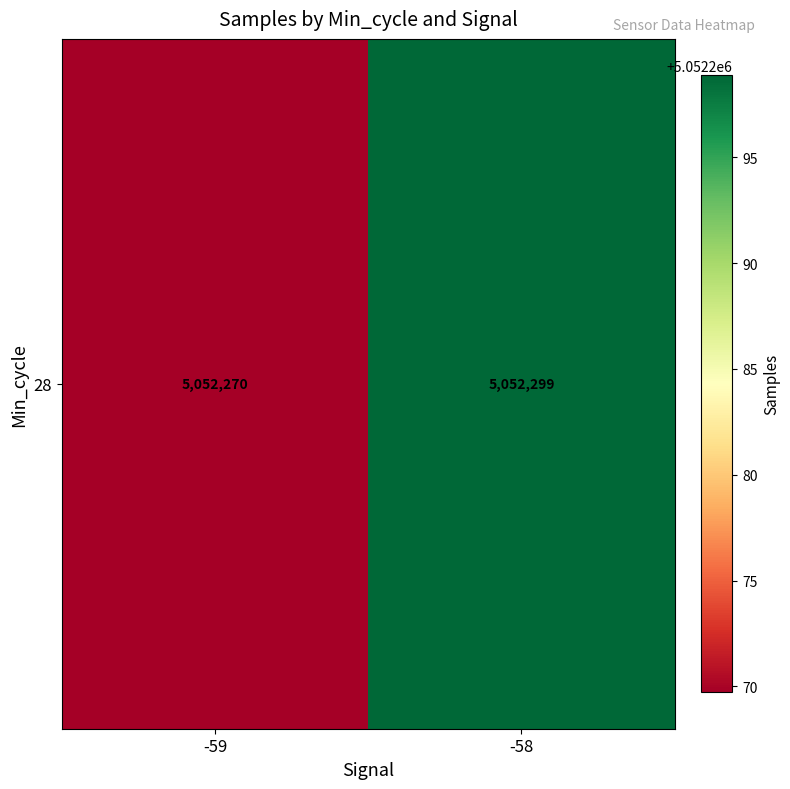

Rank the categories by value from lowest to highest.

-59, -58